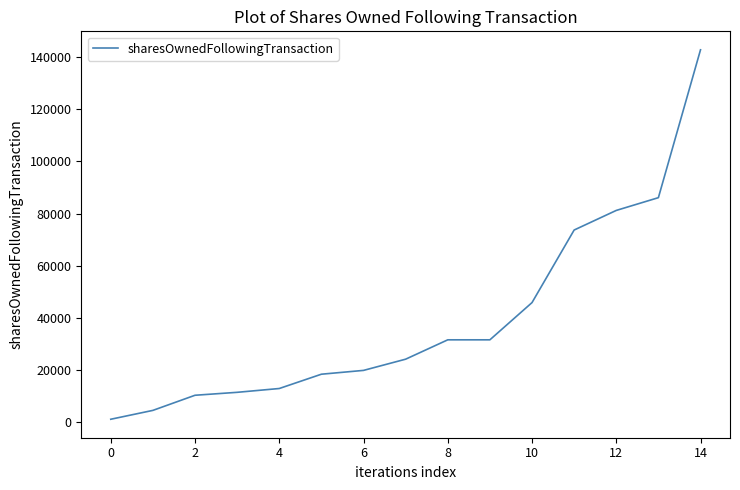

What is the maximum value shown in the chart?

142779